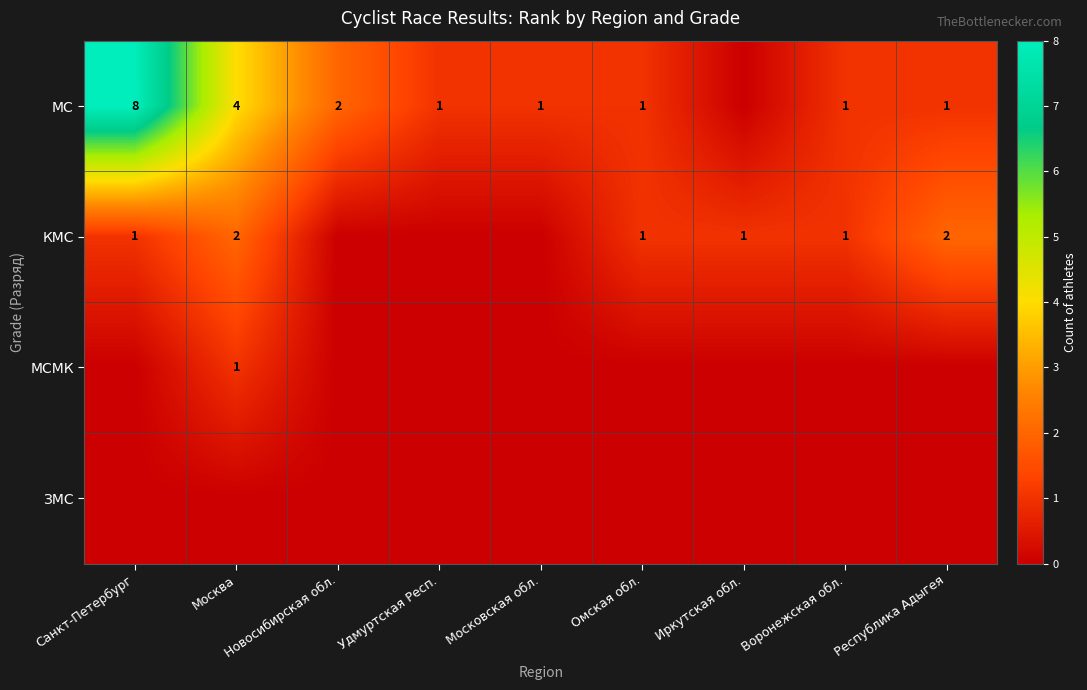

True or false: МС has a value of 1 at Республика Адыгея.

True